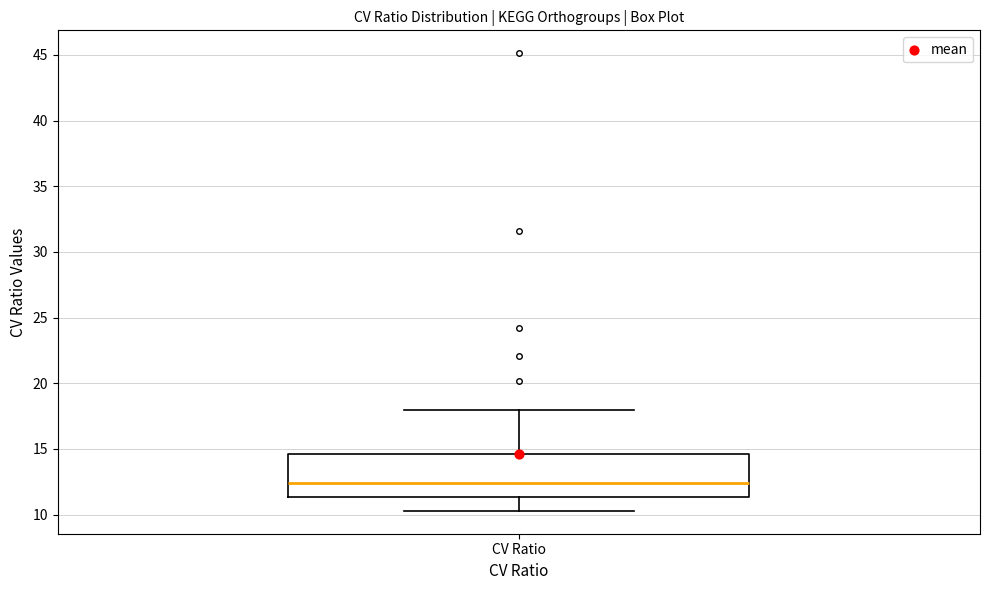

Where does the upper whisker of the box for CV Ratio end on the y-axis? The values are not printed on the chart, so give them approximately, as read against the axis.

18.0